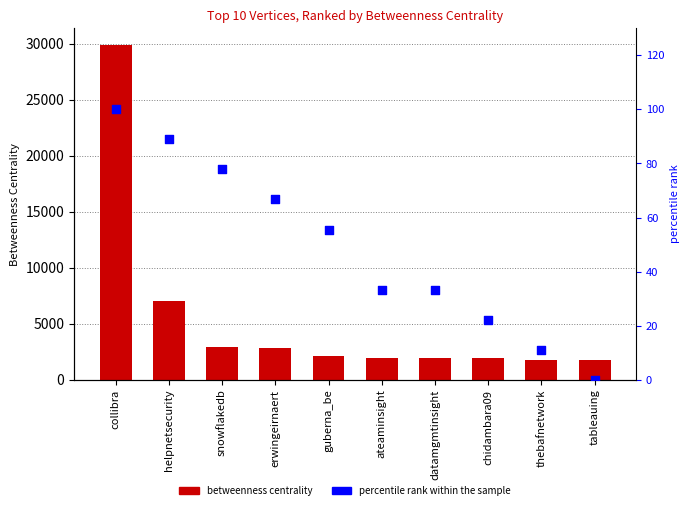

Is the value of Betweenness Centrality at chidambara09 greater than the value of percentile rank within the sample at datamgmtinsight?

Yes